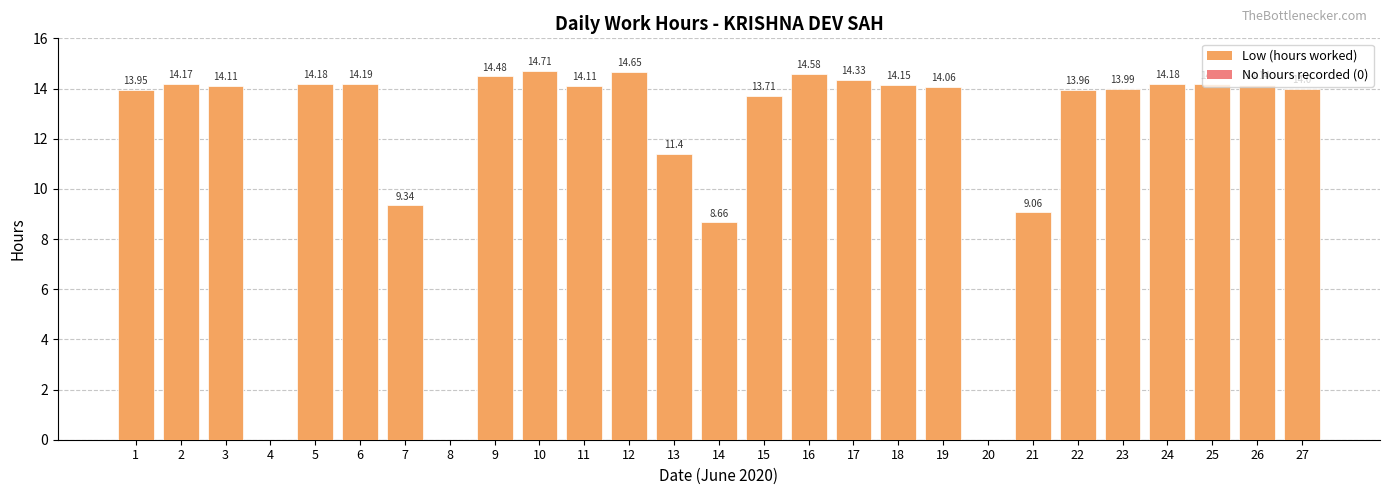

What is the sum of all values?

322.3